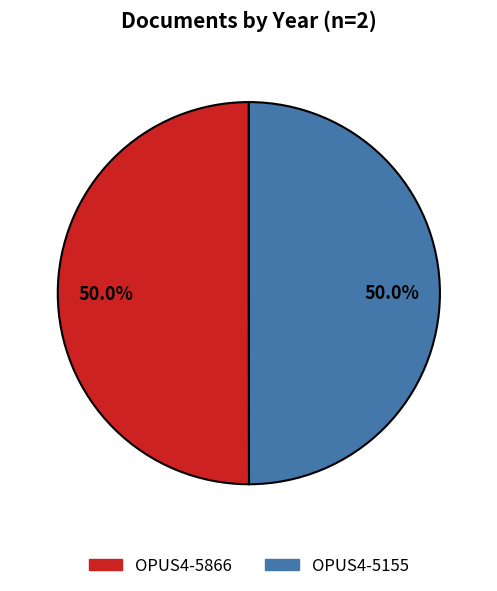

The OPUS4-5155 slice represents 50% of the pie. True or false?

True